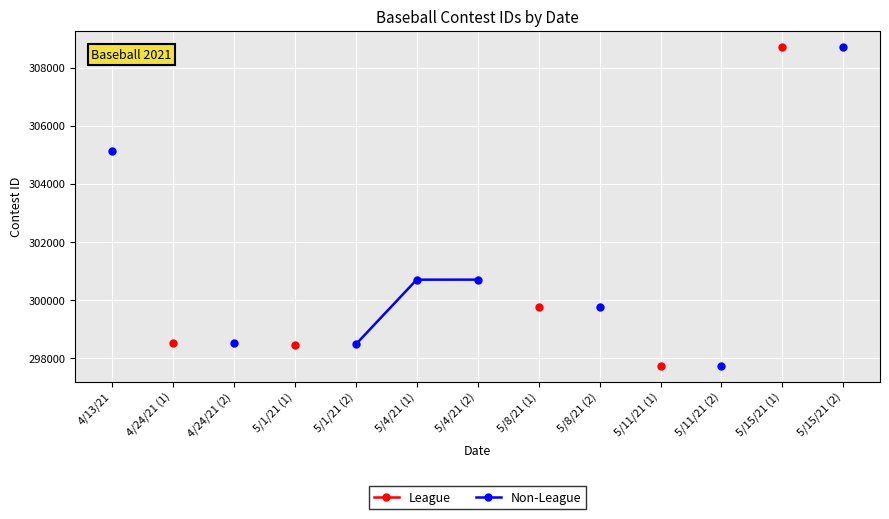

True or false: League and Non-League cross at least once.

False